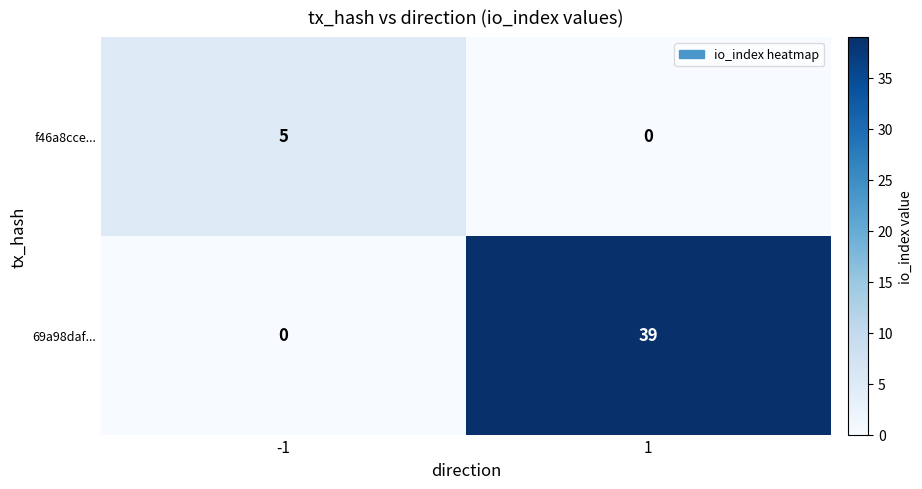

What is the total value across all series at 1?

39